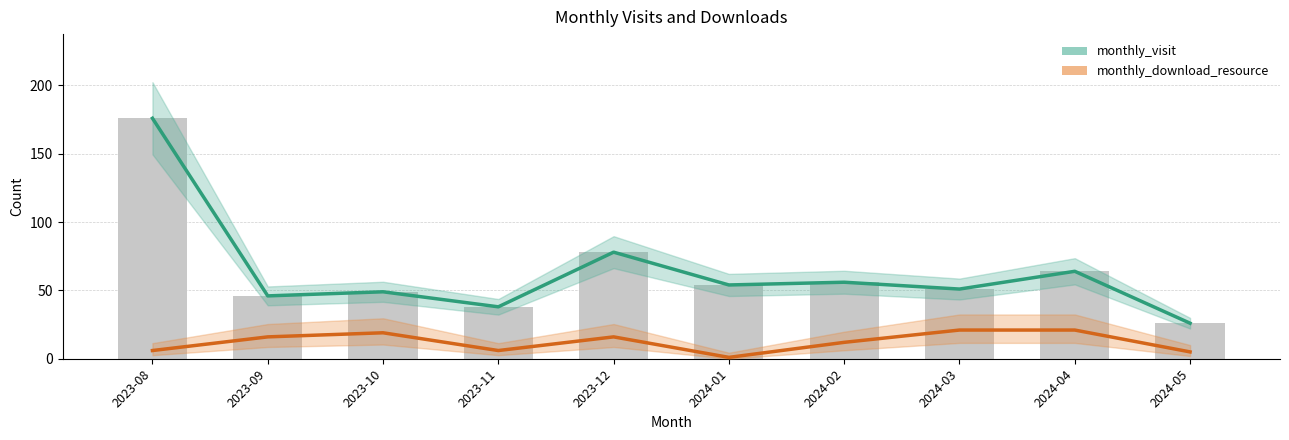

Reading left to right, what are all the values shown in this chart?

monthly_visit: 2023-08=176	2023-09=46	2023-10=49	2023-11=38	2023-12=78	2024-01=54	2024-02=56	2024-03=51	2024-04=64	2024-05=26
monthly_download_resource: 2023-08=6	2023-09=16	2023-10=19	2023-11=6	2023-12=16	2024-01=1	2024-02=12	2024-03=21	2024-04=21	2024-05=5